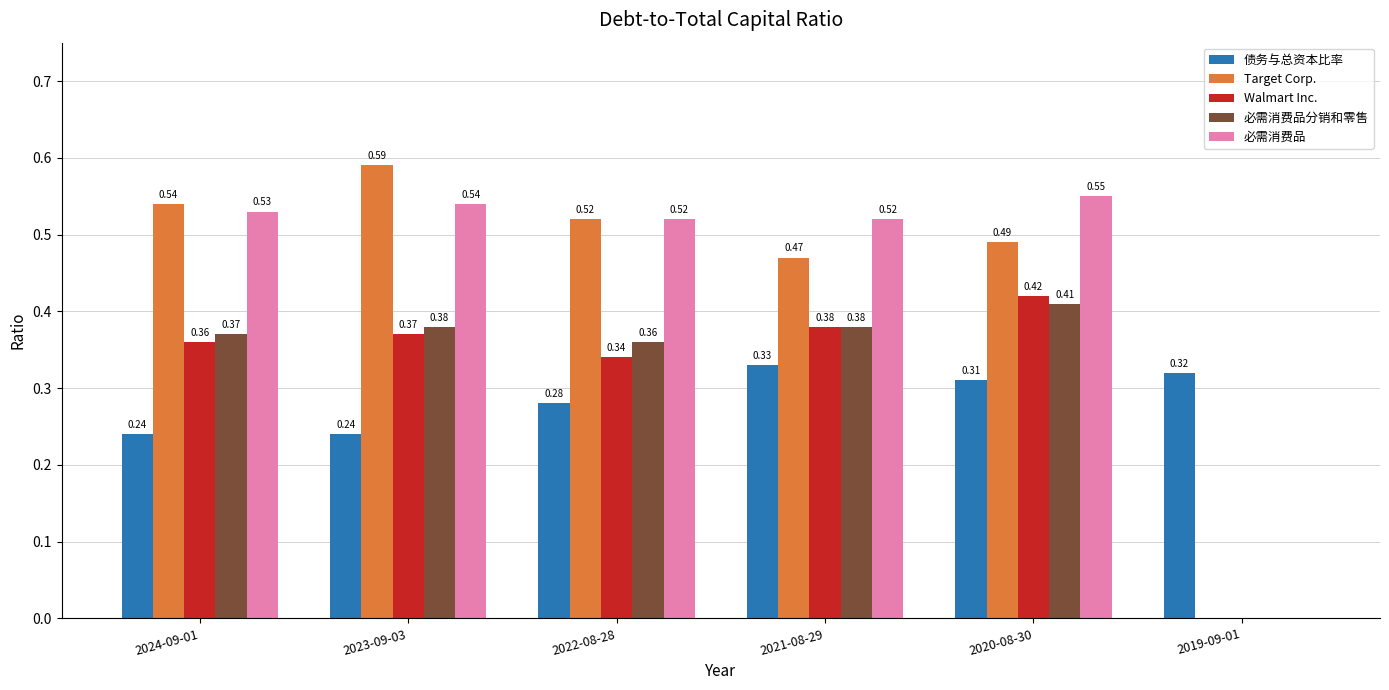

What are all the series names shown in the legend?

债务与总资本比率, Target Corp., Walmart Inc., 必需消费品分销和零售, 必需消费品